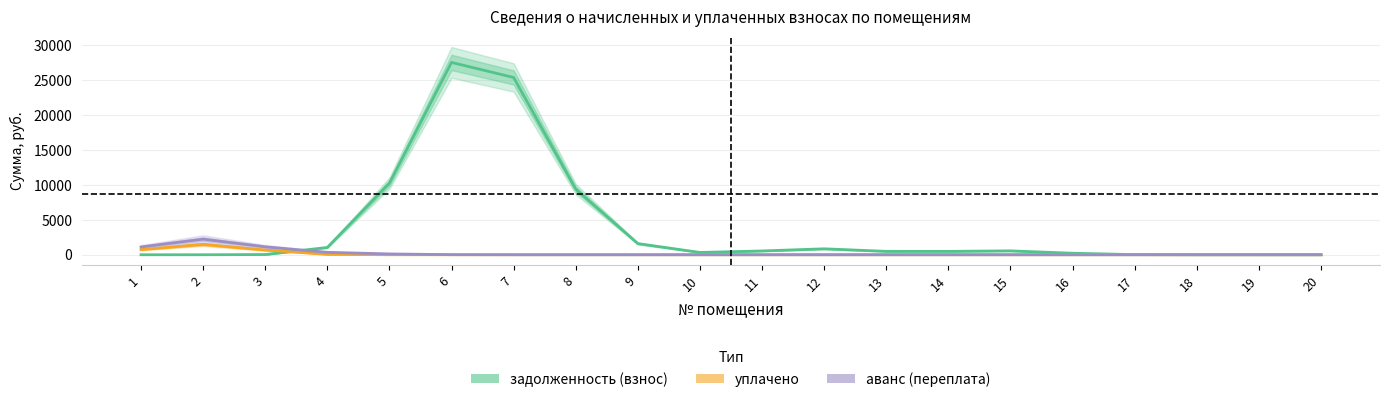

Which series has the largest range (max minus min)?

задолженность (взнос)